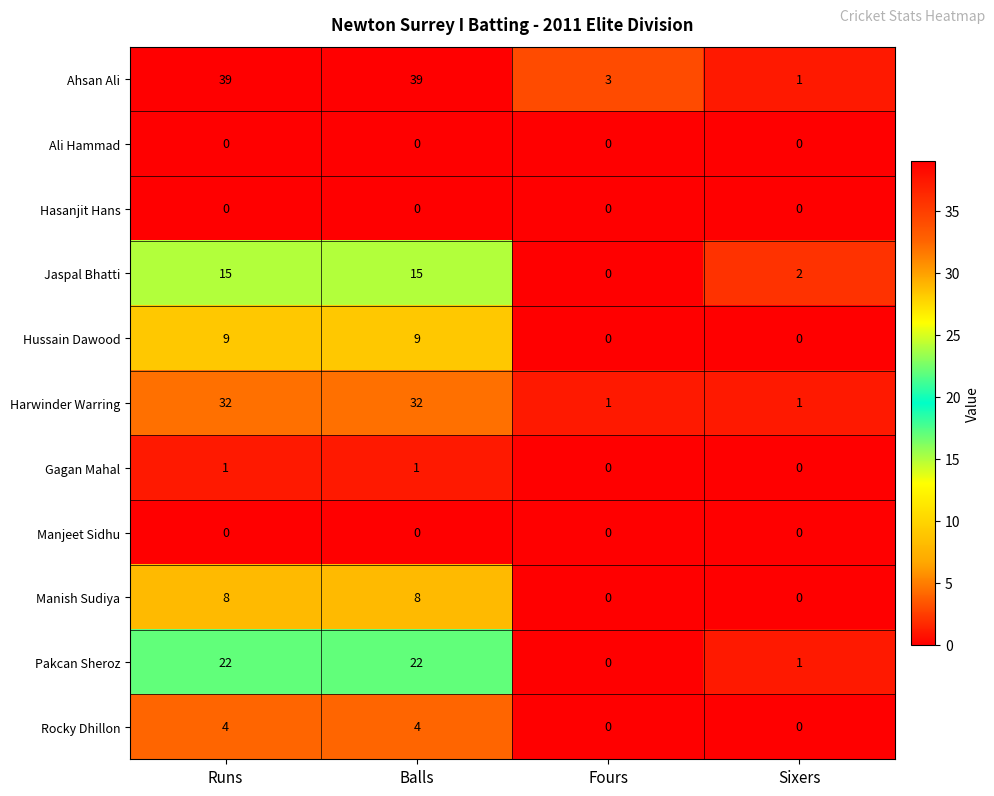

Is the value of Ahsan Ali at Sixers greater than the value of Pakcan Sheroz at Fours?

Yes